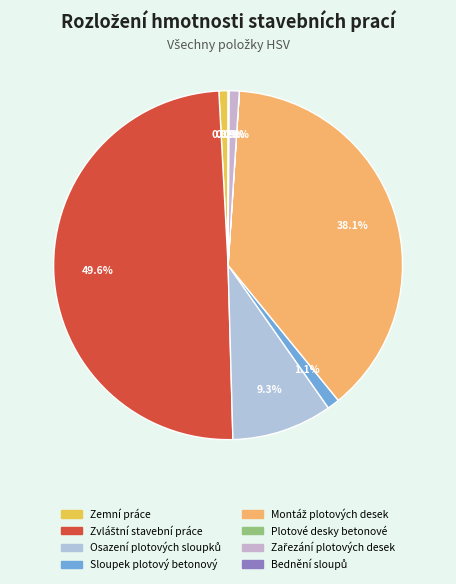

Rank the categories by value from highest to lowest.

Zvláštní stavební práce, Montáž plotových desek, Osazení plotových sloupků, Sloupek plotový betonový, Zařezání plotových desek, Zemní práce, Bednění sloupů, Plotové desky betonové